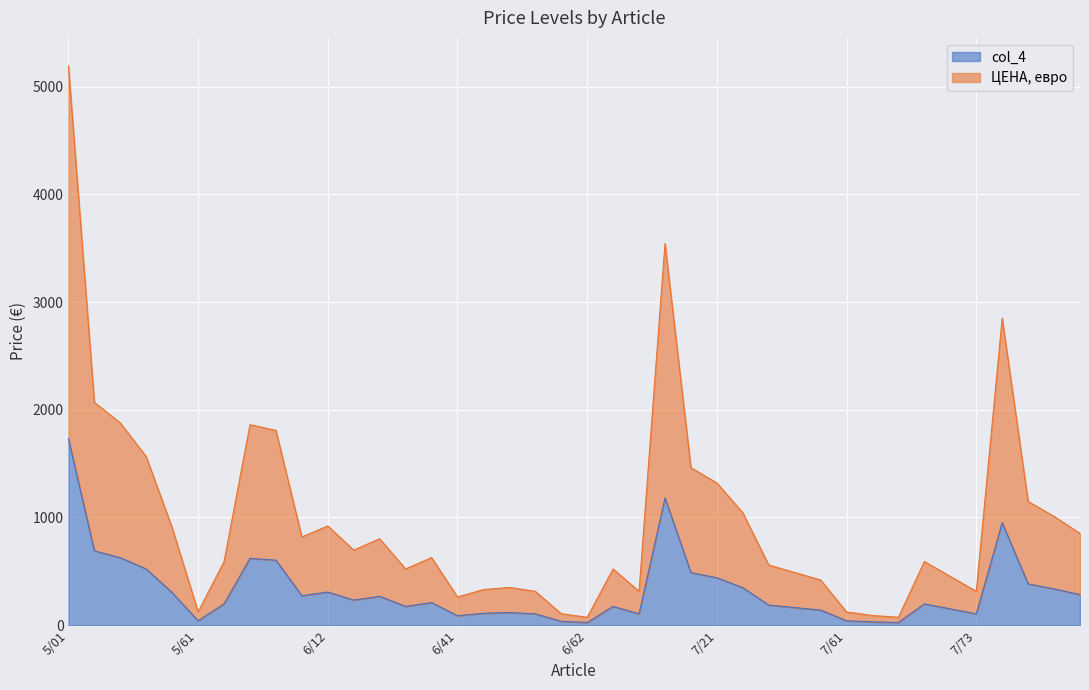

What is the label of the 8th point from the left?

6/01